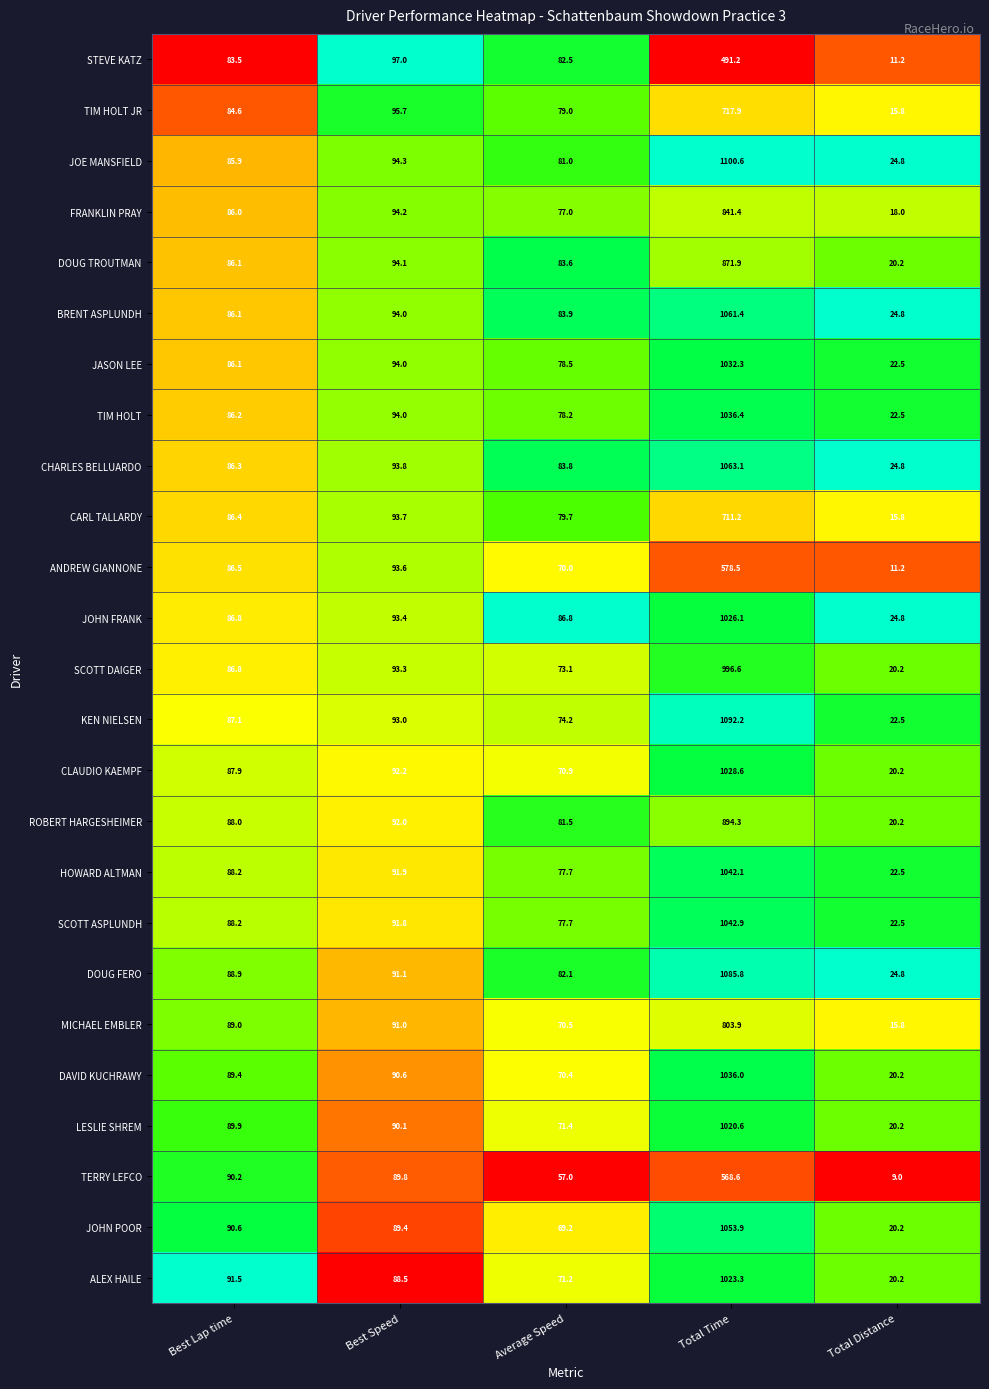

What is the difference between the LESLIE SHREM values at Total Distance and Best Lap time?

69.7